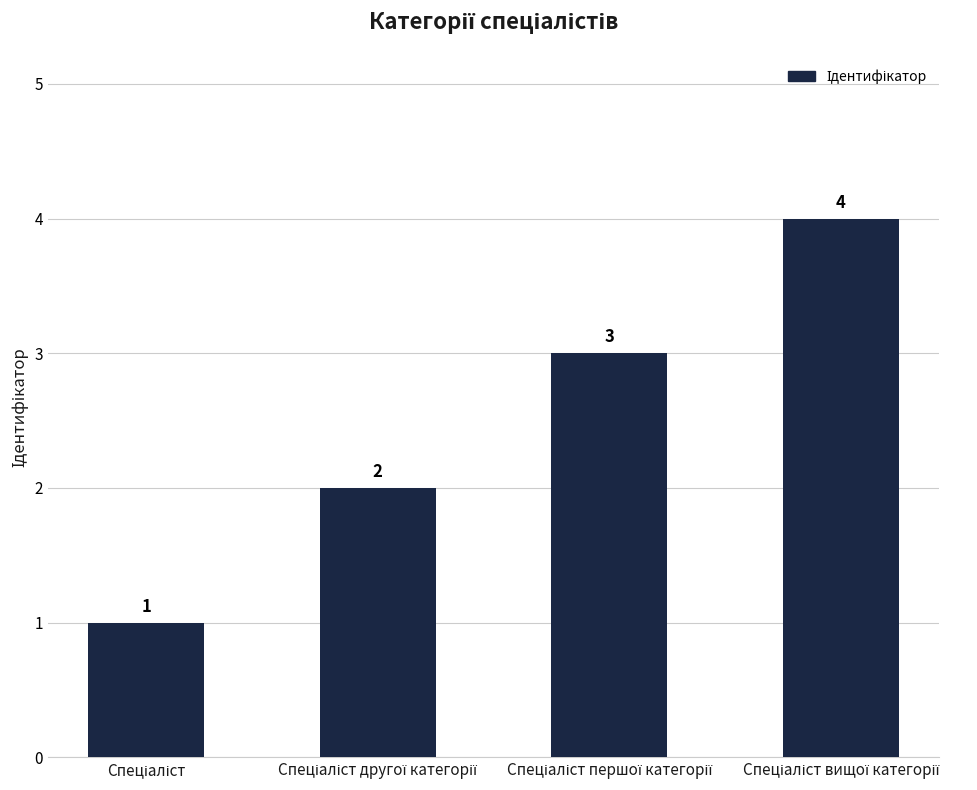

What is the value of the 4th bar from the left?

4